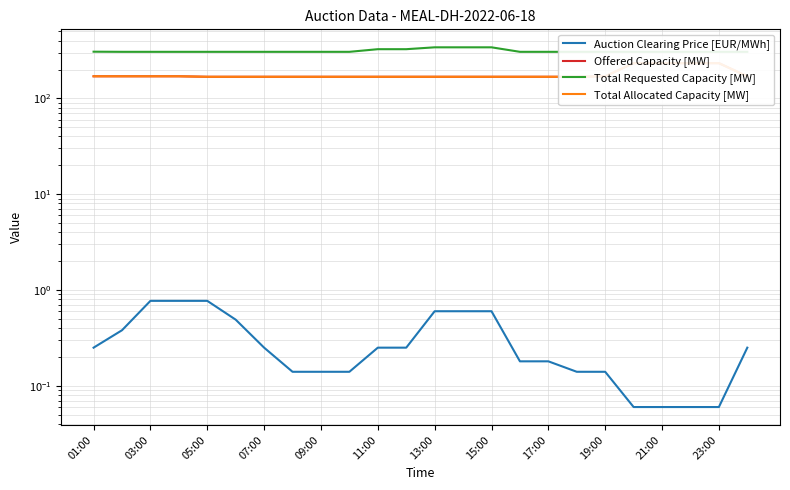

What position from the right is 01:00?

24